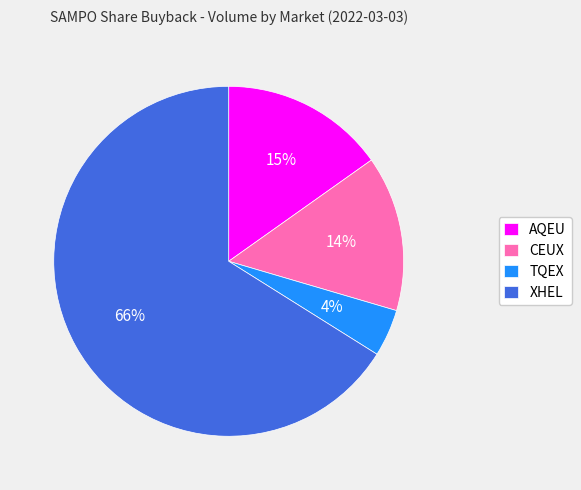

How many segments does this pie chart have?

4